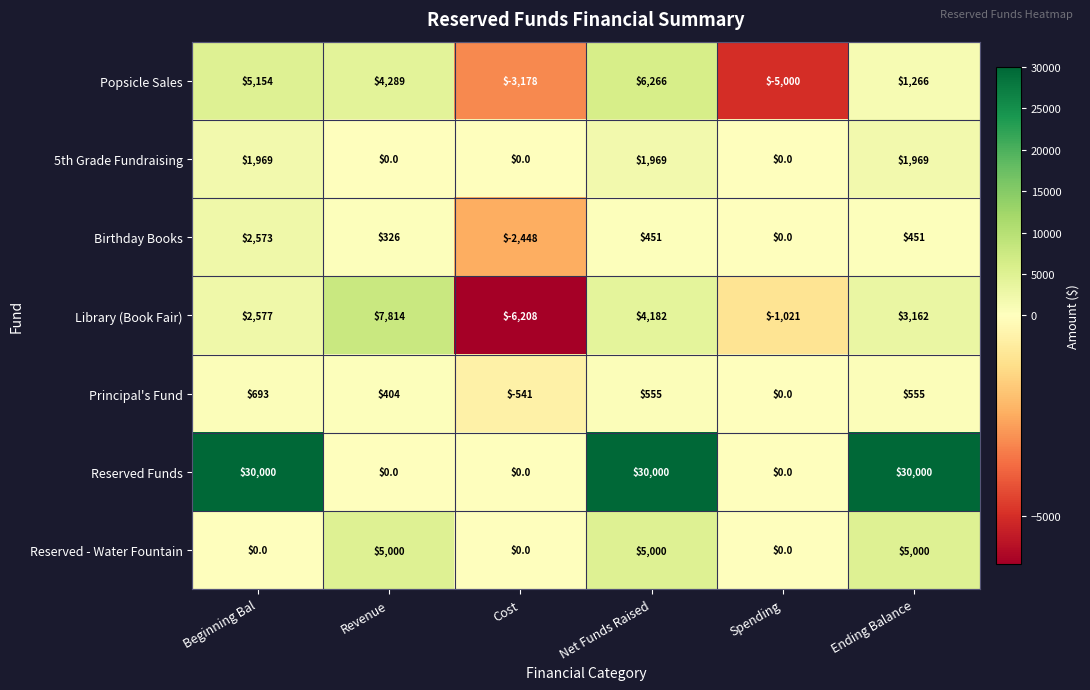

Between Beginning Bal and Net Funds Raised, which series saw the biggest shift?

Reserved - Water Fountain